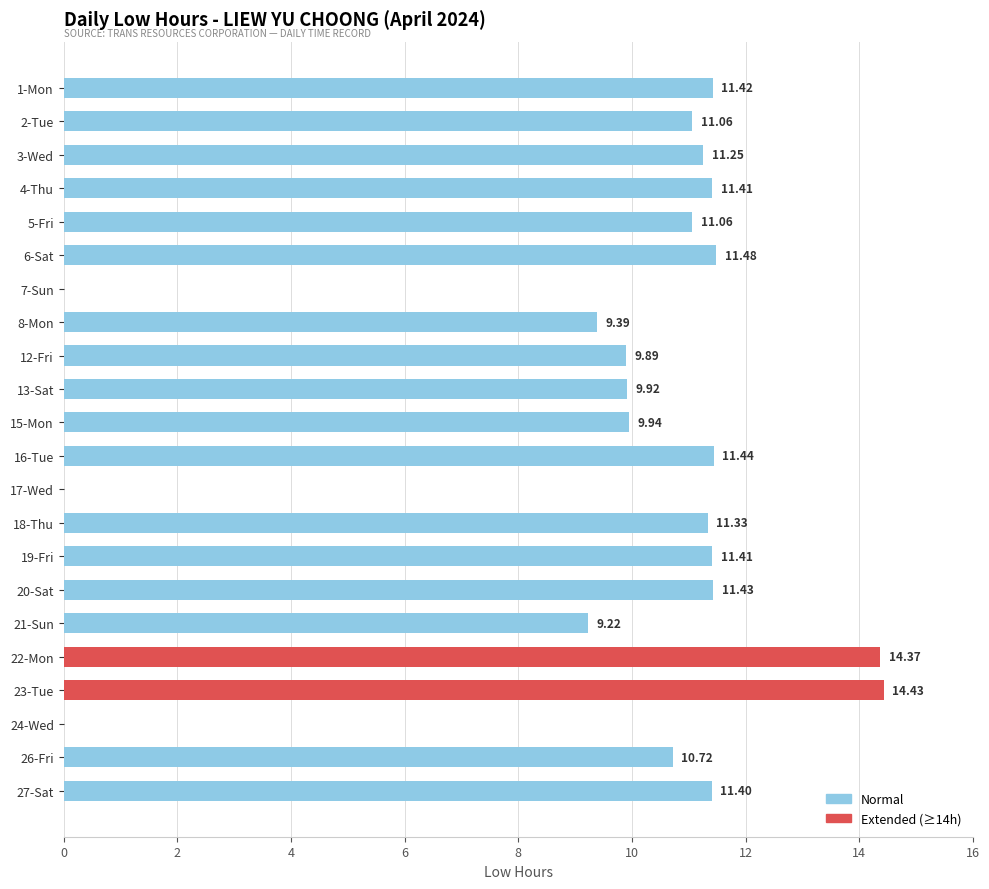

What is the sum of all values?

212.6